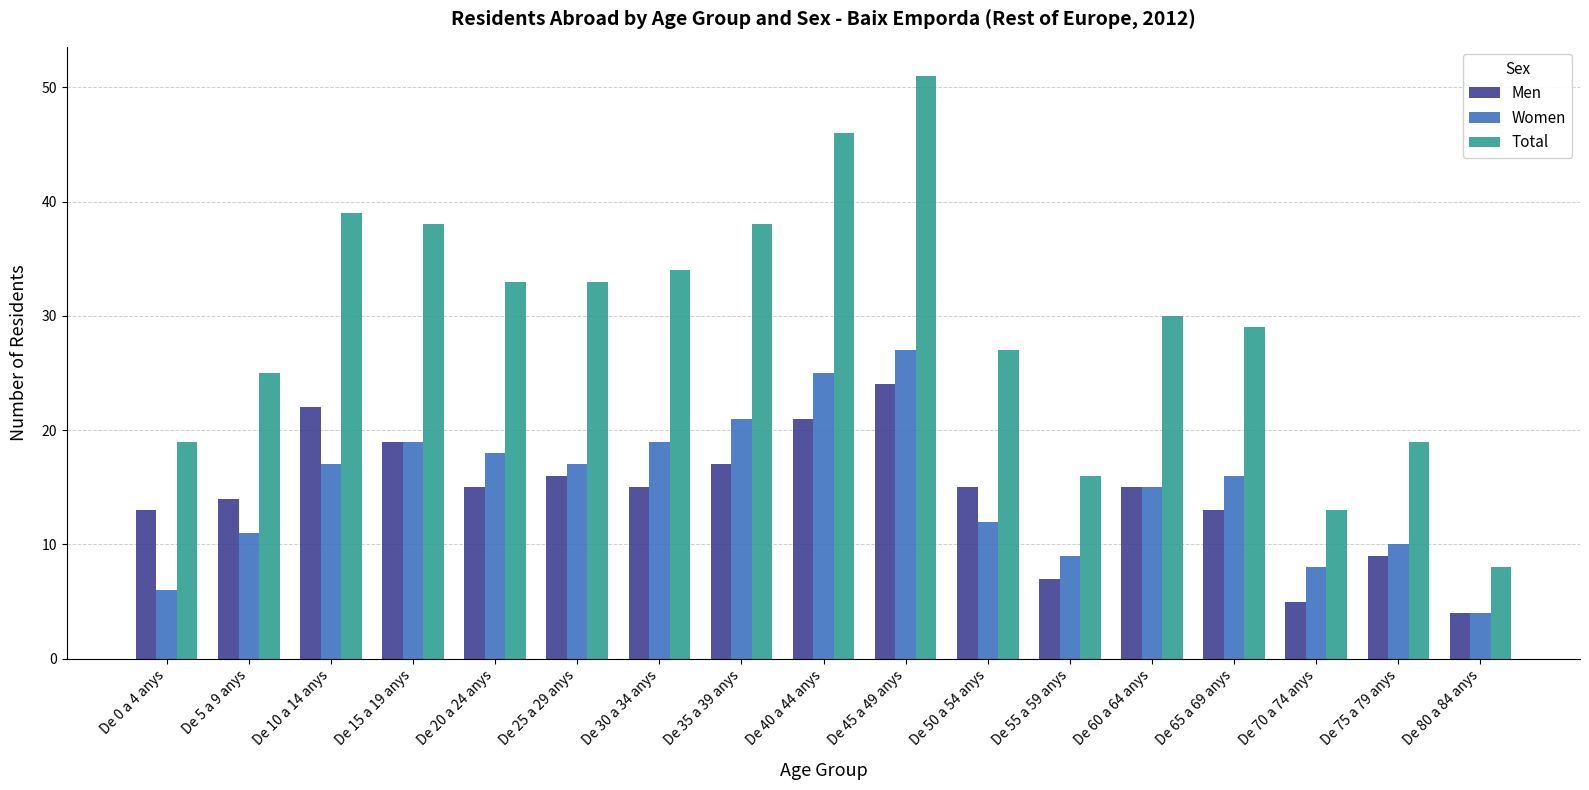

Which series has the widest spread of values?

Total